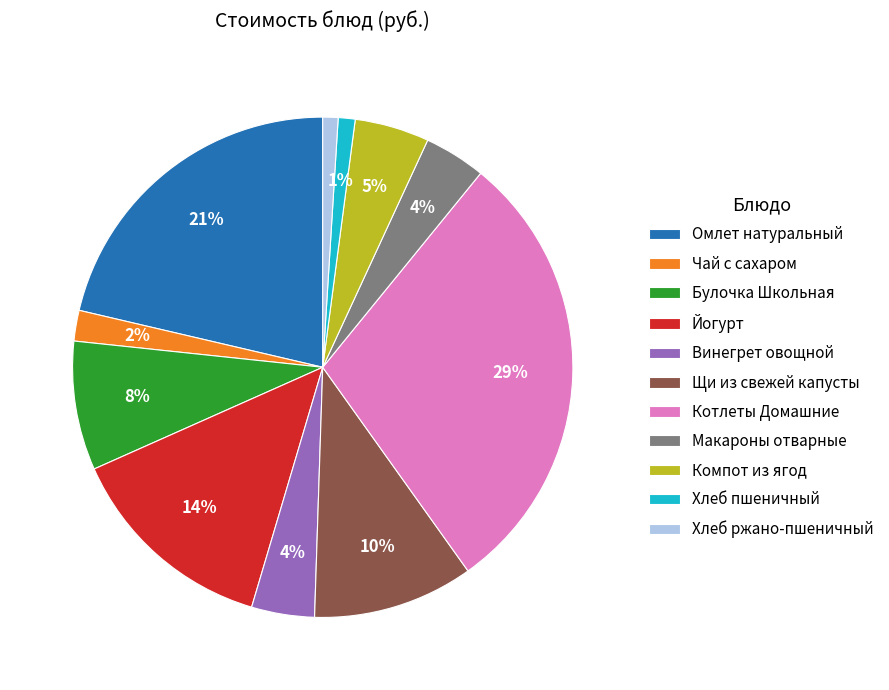

To the nearest percent, what percentage of the pie is Йогурт?

14%